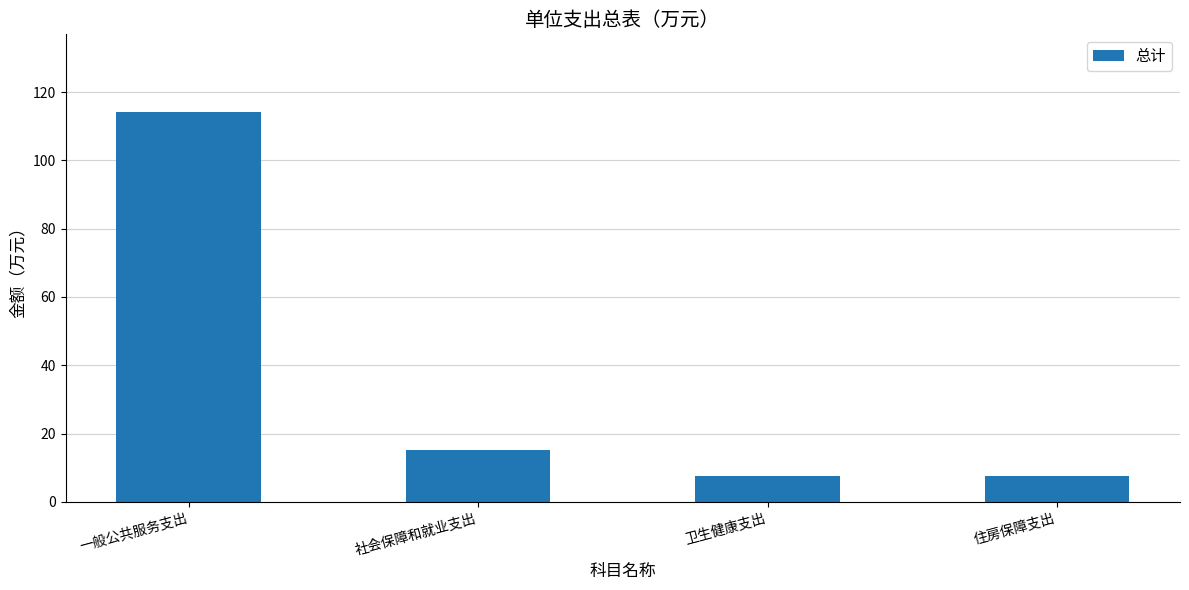

What is the minimum value shown in the chart?

7.5